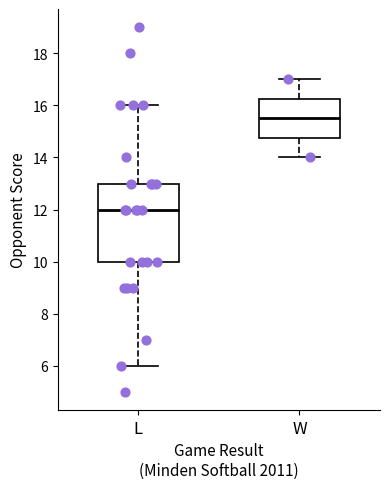

Comparing the boxes themselves (not the whiskers), which one is the tallest?

L